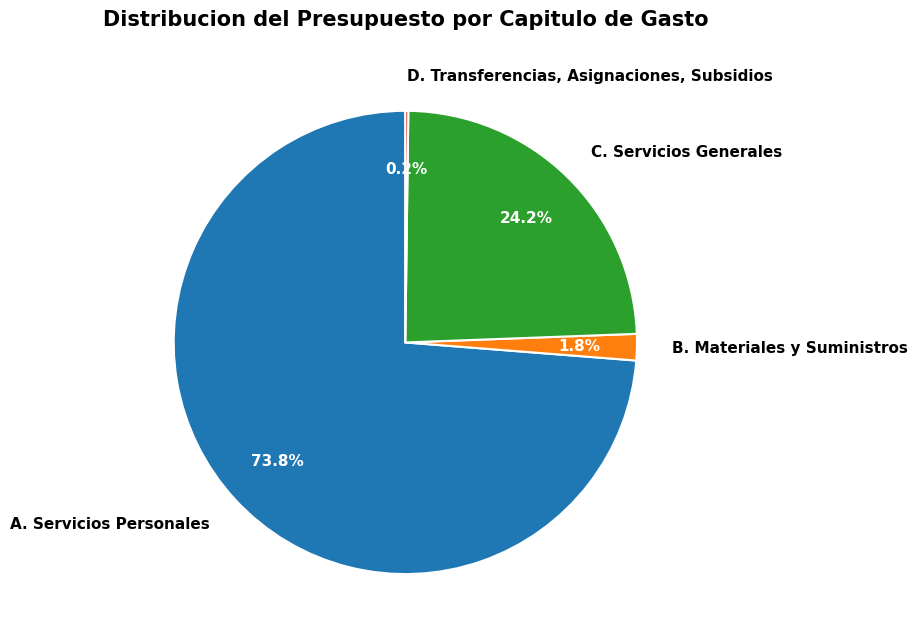

Combined, do B. Materiales y Suministros and A. Servicios Personales account for over 50%?

Yes